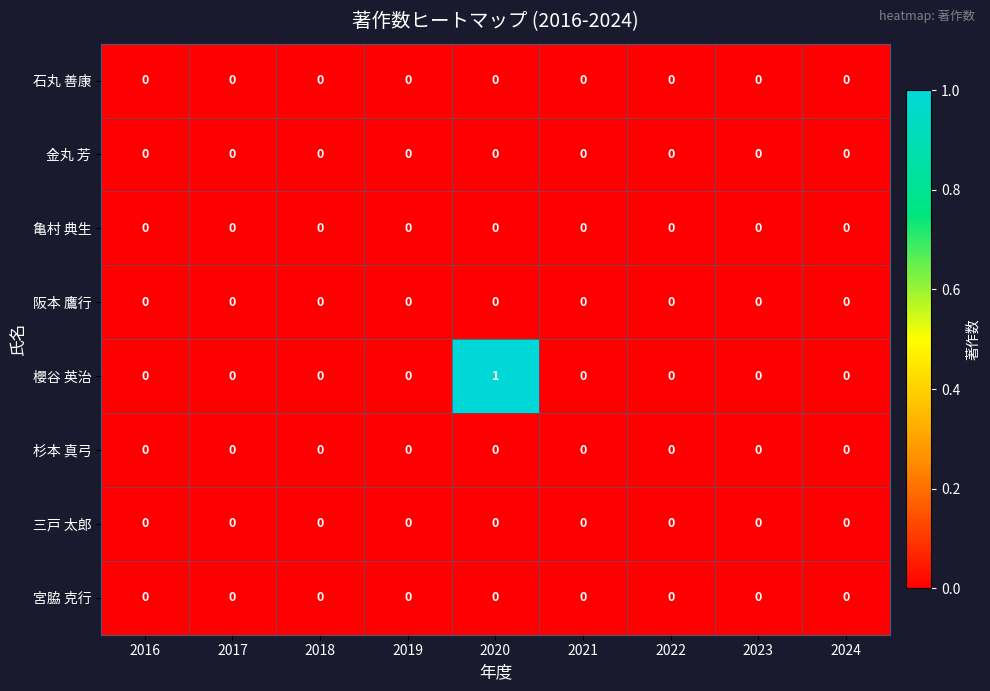

Which series has the widest spread of values?

櫻谷 英治